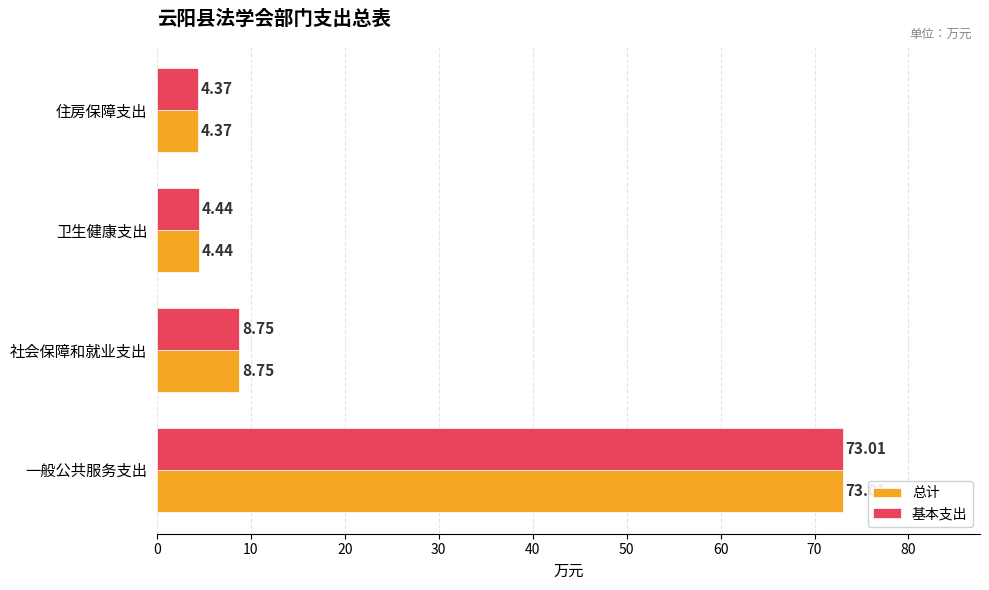

What is the sum of all 总计 values?

90.6